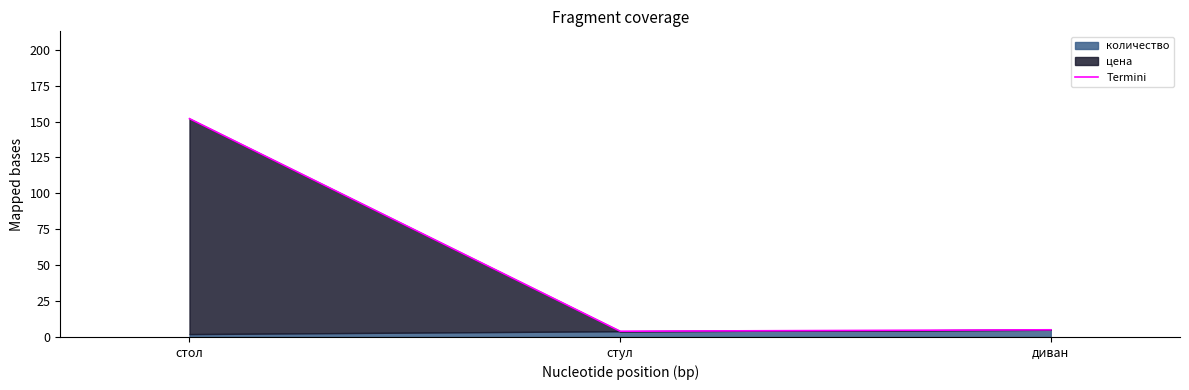

What is the value of the 3rd point from the left?

5